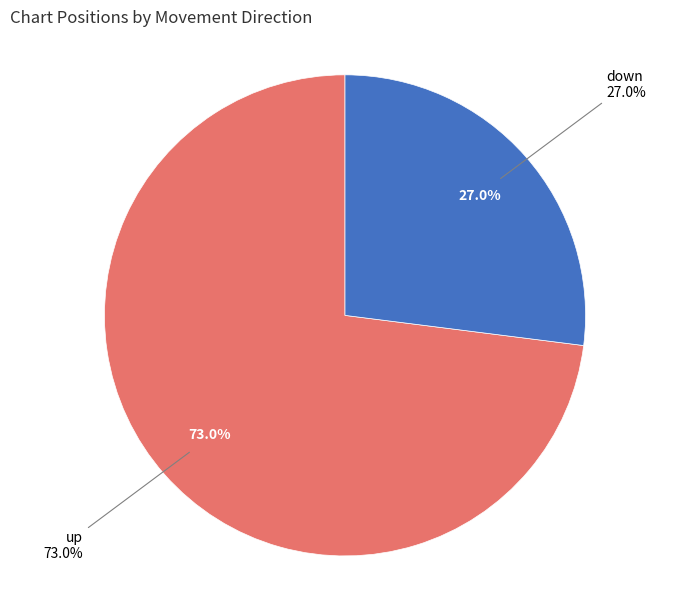

To the nearest percent, what portion does up represent?

73%